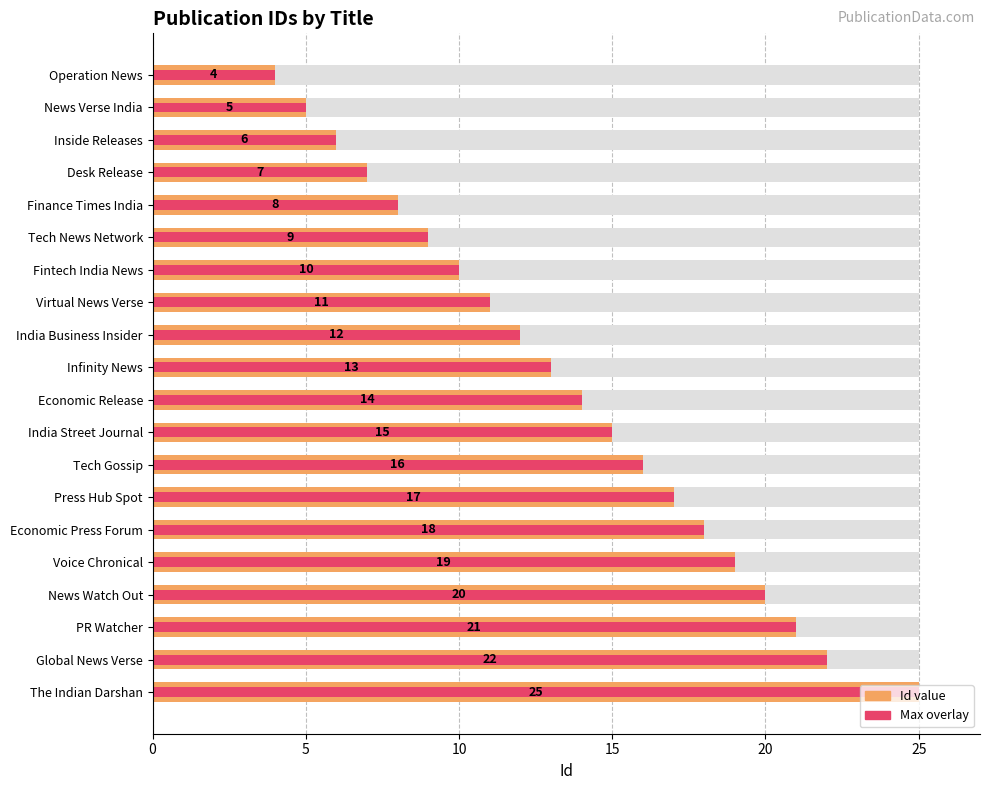

How many data points in Id are above 14?

9